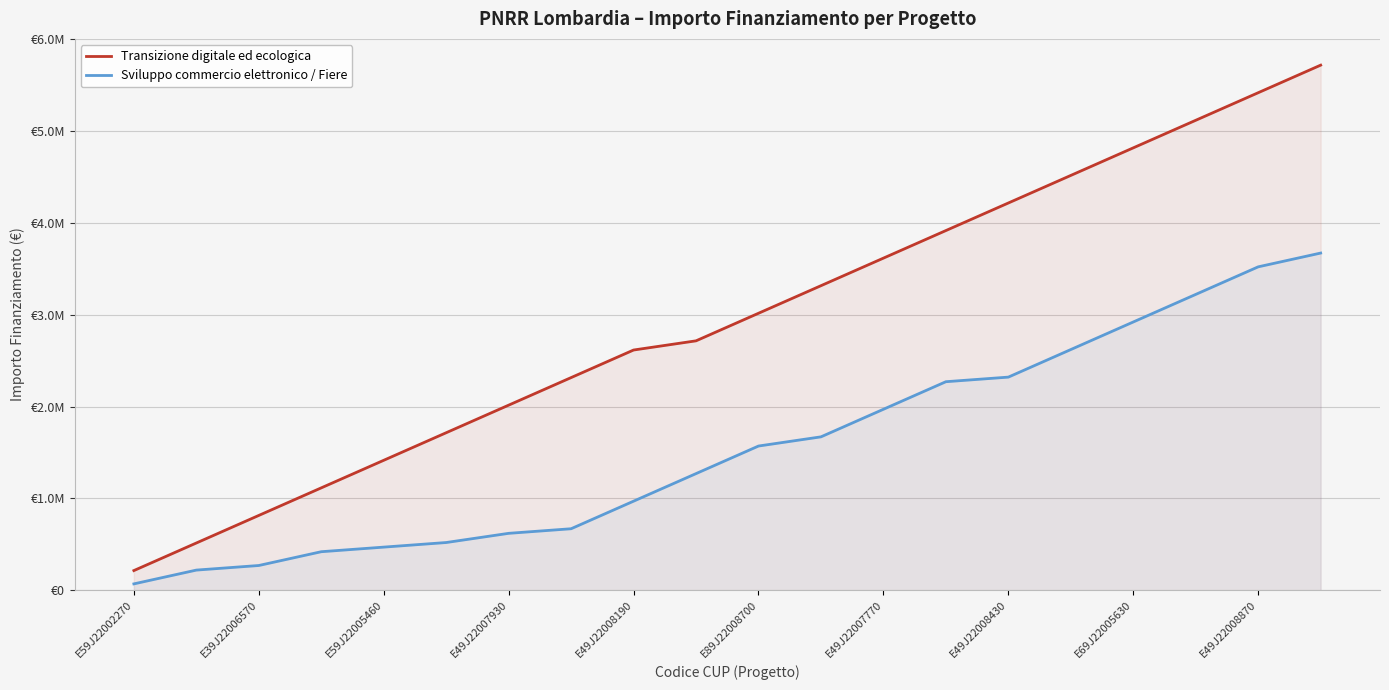

Between 16 and 17, which is larger?

17